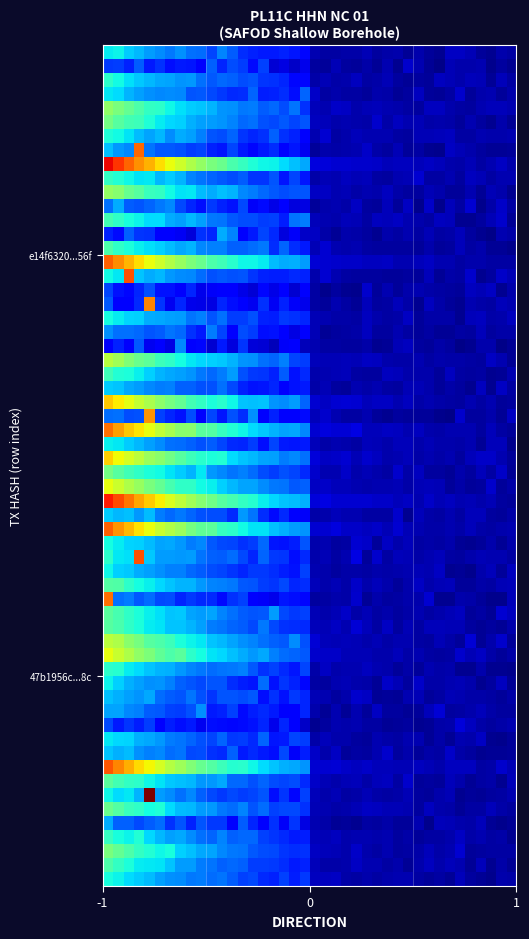

Which category has the lowest value across all series?

1